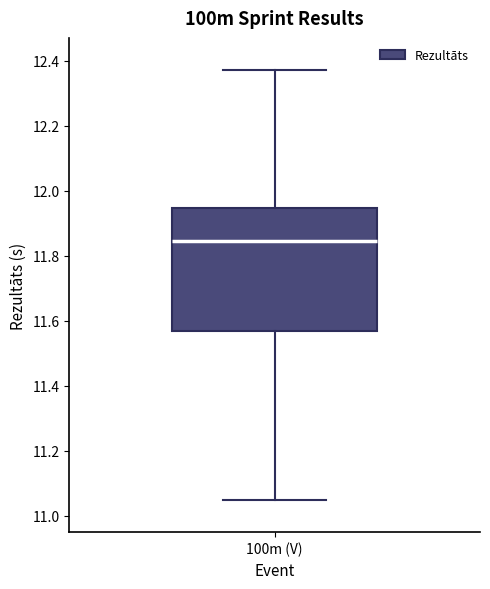

Where does the median line of the box for 100m (V) sit on the y-axis? The values are not printed on the chart, so give them approximately, as read against the axis.

11.84